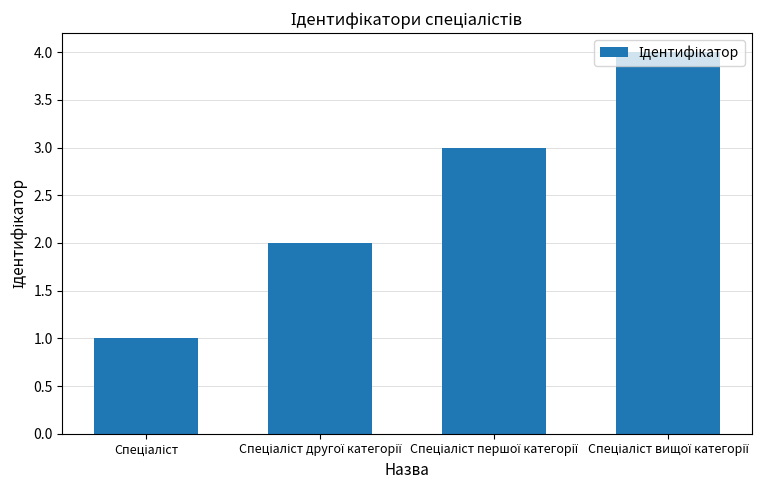

What is the maximum value shown in the chart?

4